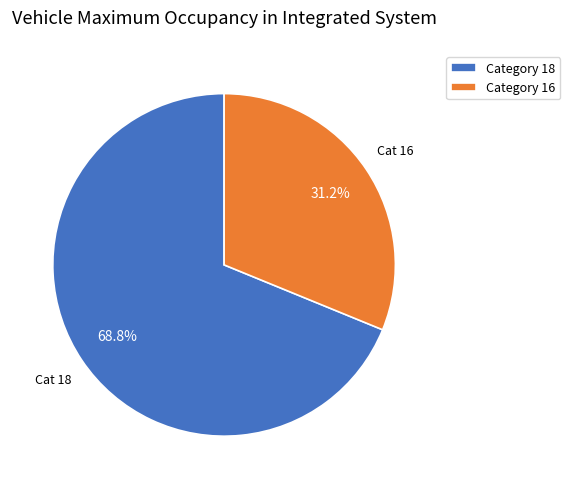

Is there a majority slice in this chart?

Yes